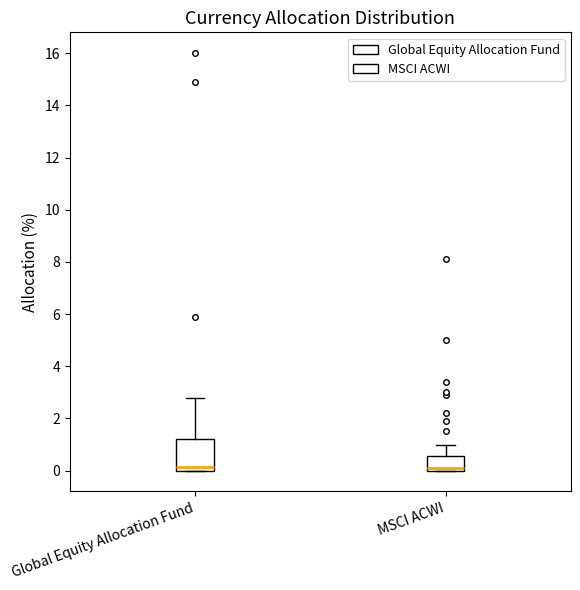

Where does the median line of the box for MSCI ACWI sit on the y-axis? The values are not printed on the chart, so give them approximately, as read against the axis.

0.2